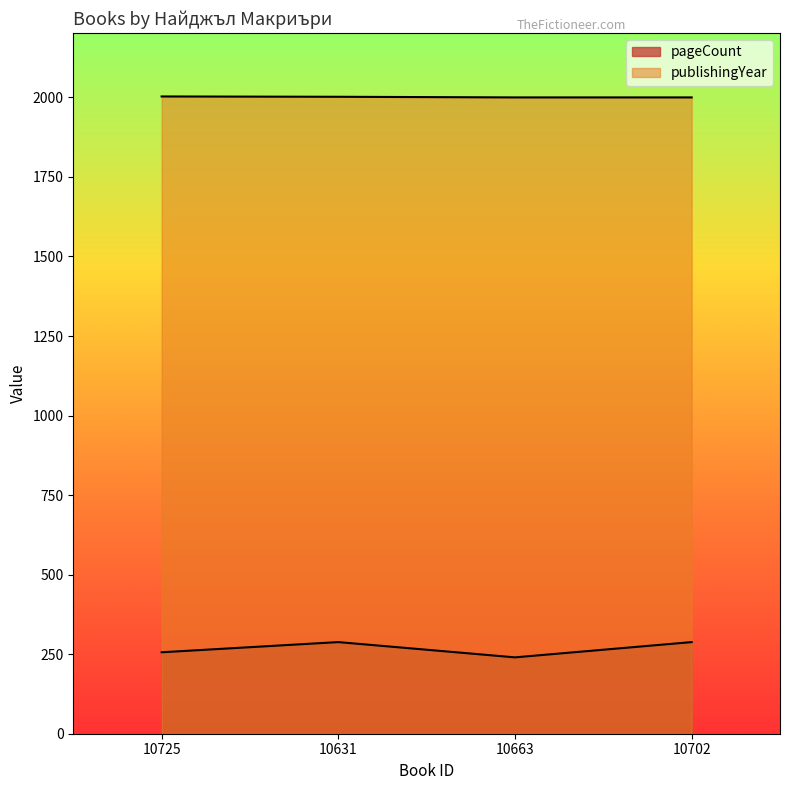

What is the label of the 2nd point from the right?

10663